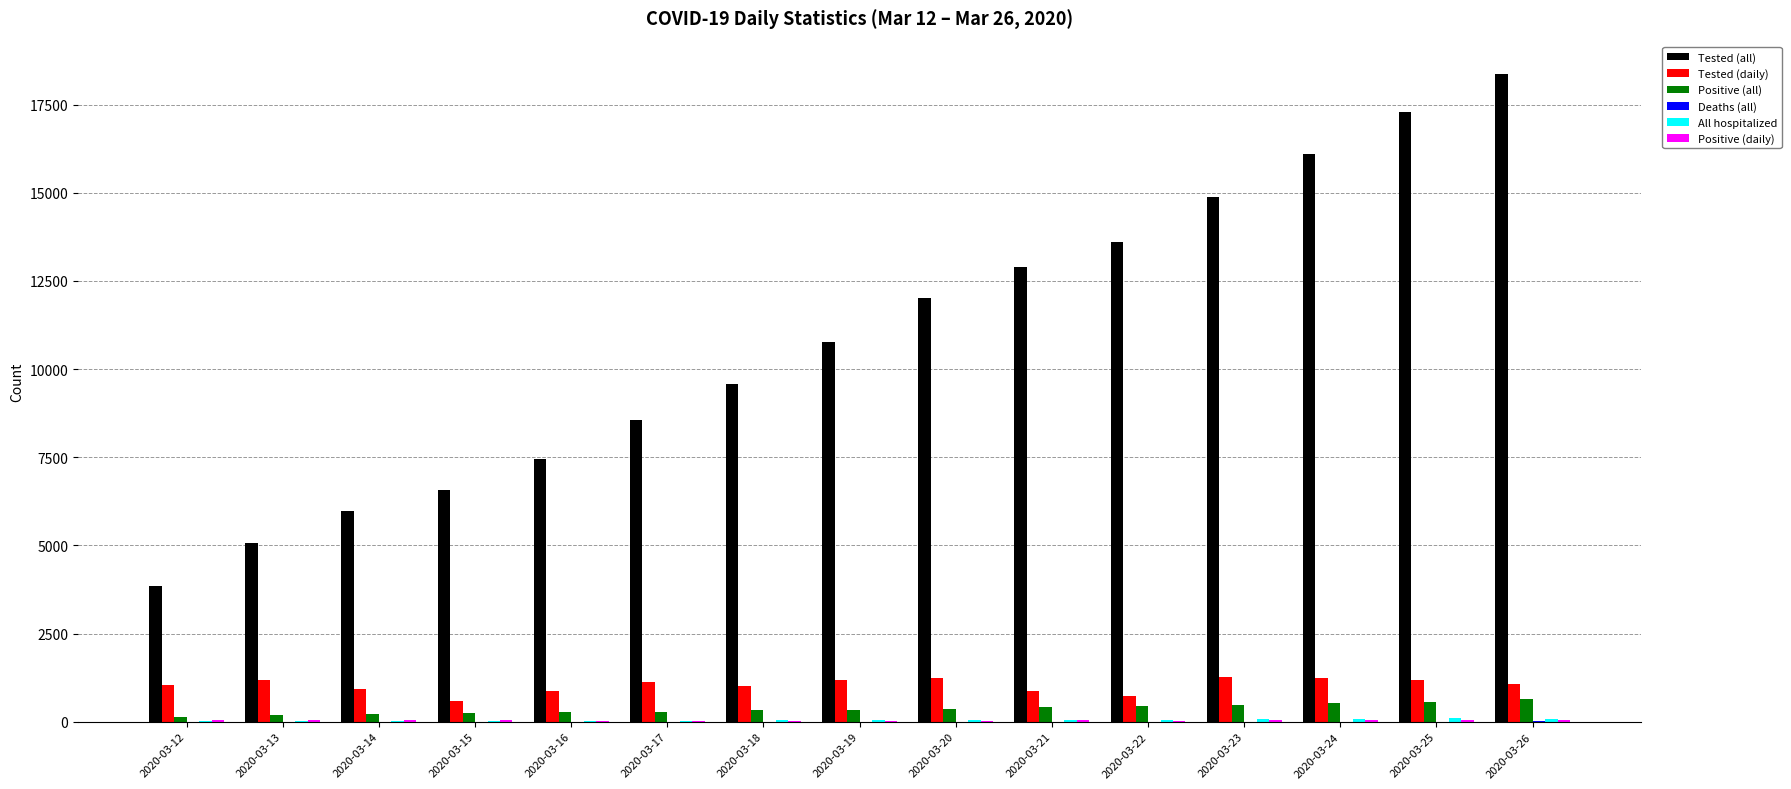

Which label corresponds to the largest value in the chart?

2020-03-26